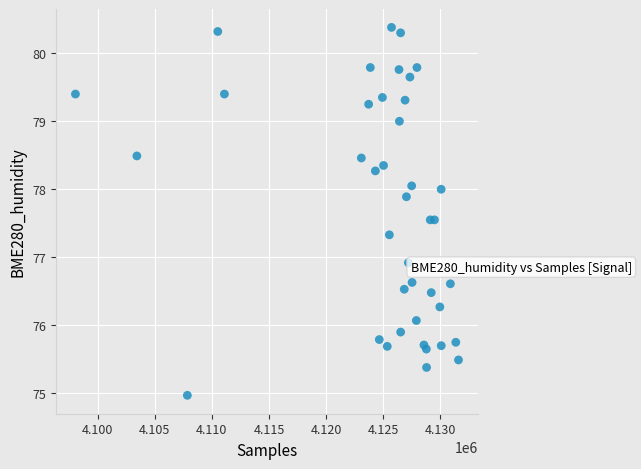

What is the range of X values (max minus min)?

33530.0